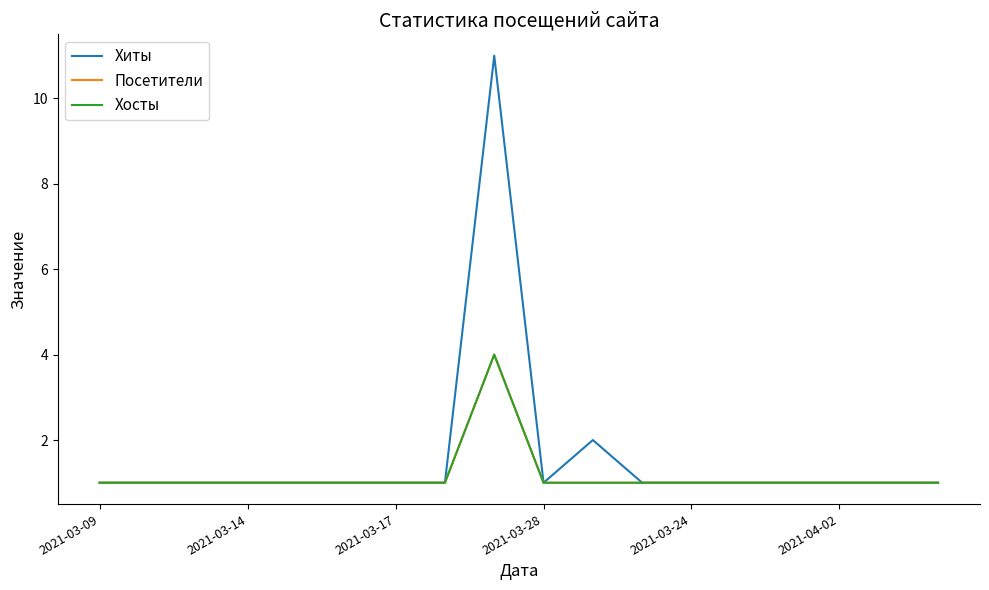

Does the chart display data point markers on the line(s)?

No